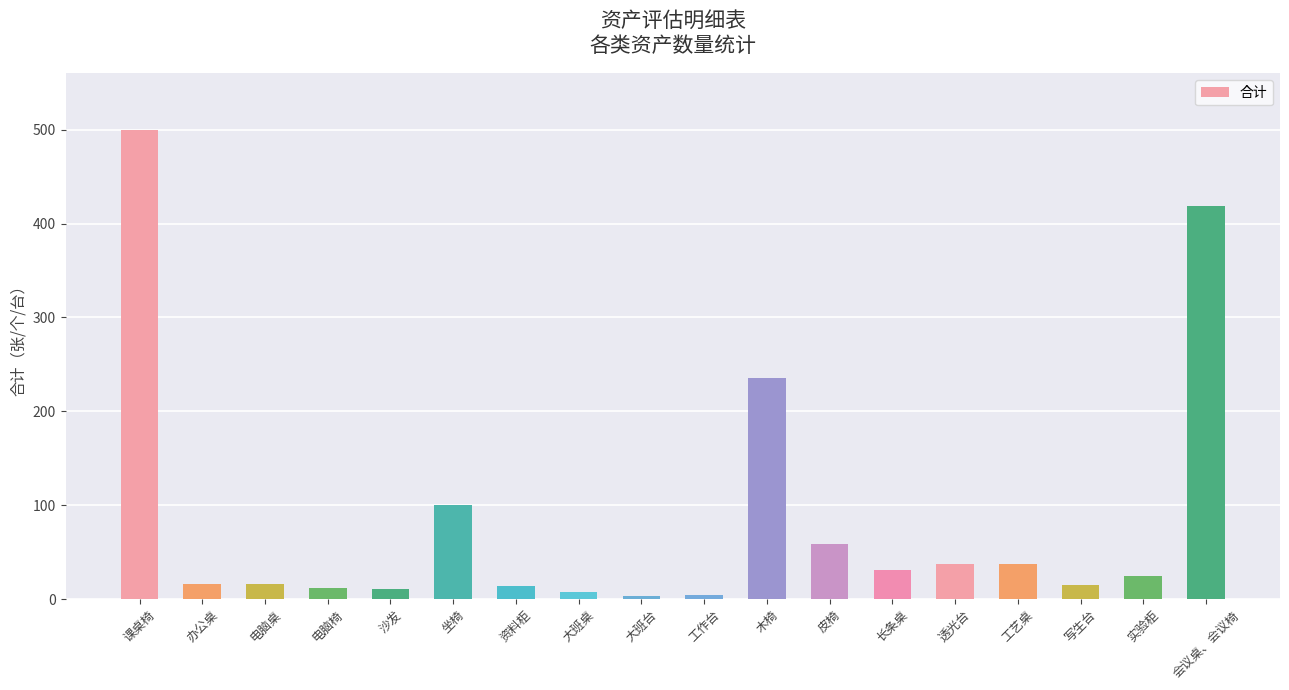

At which category does the chart reach its peak across all series?

课桌椅